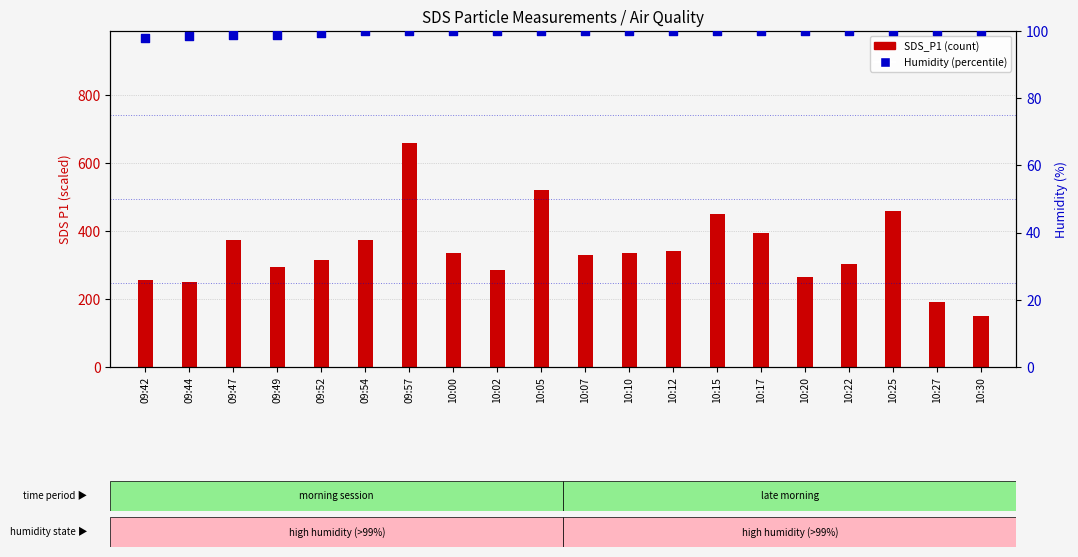

Which series has the widest spread of Y values?

SDS_P1